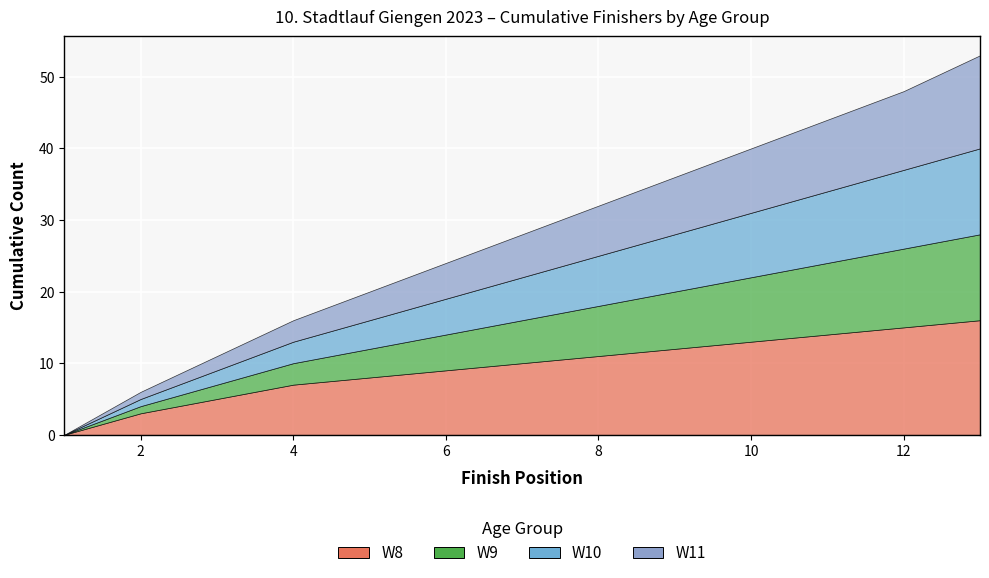

True or false: W10 has a value of 4 at 5.

True